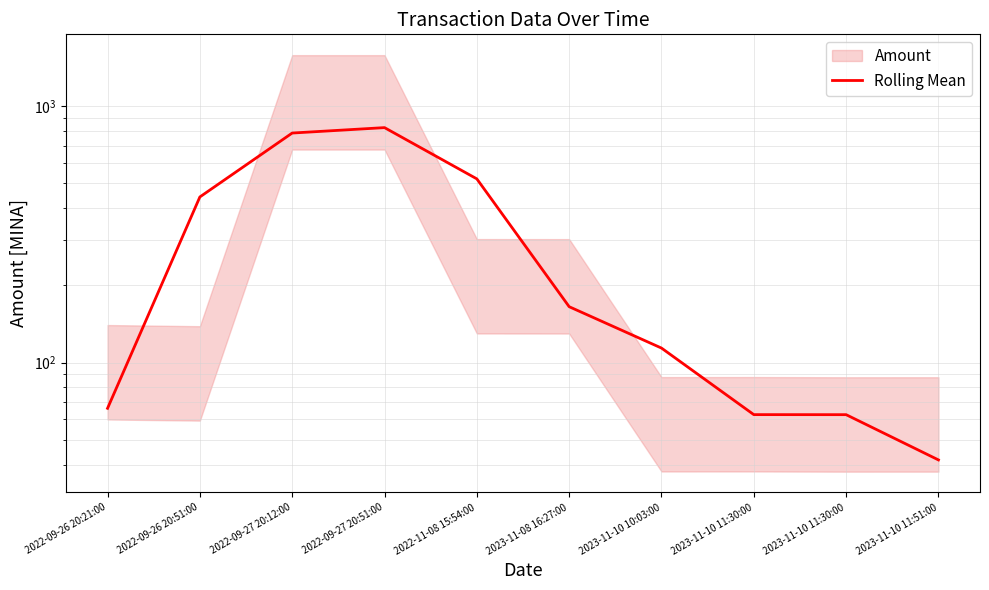

List the labels in order of value, largest first.

2022-09-27 20:51:00, 2022-09-27 20:12:00, 2022-11-08 15:54:00, 2022-09-26 20:51:00, 2023-11-08 16:27:00, 2023-11-10 10:03:00, 2022-09-26 20:21:00, 2023-11-10 11:30:00, 2023-11-10 11:30:00, 2023-11-10 11:51:00